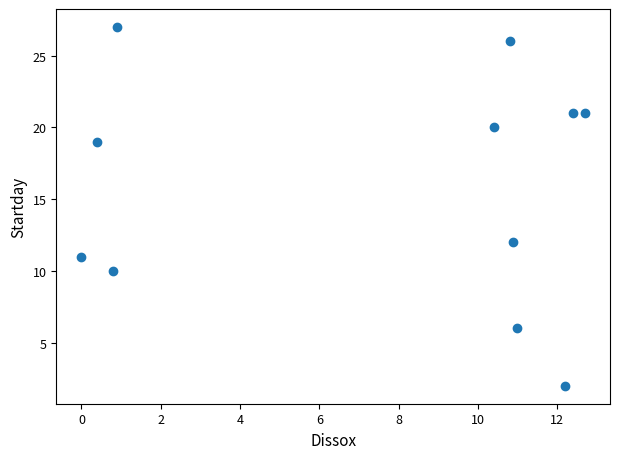

What is the average Y value?

16